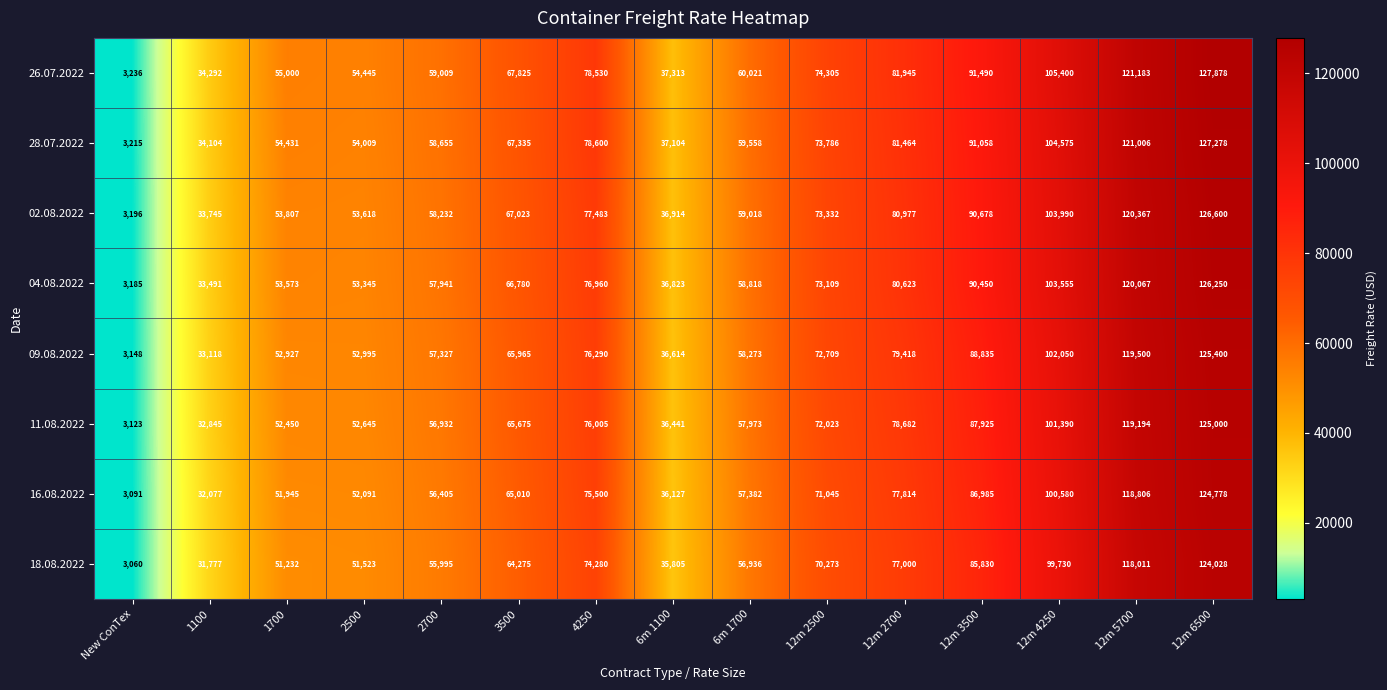

Which series has the widest spread of values?

26.07.2022